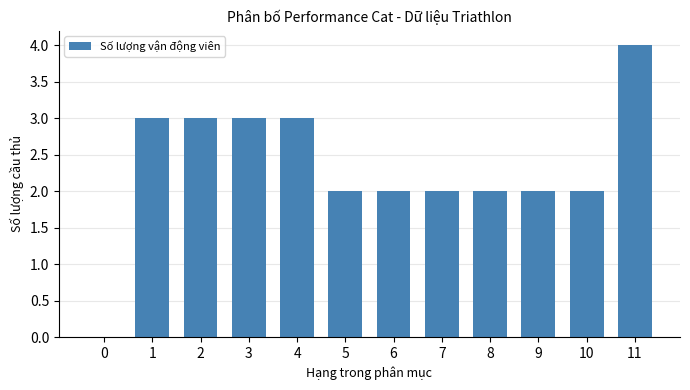

Are the bars horizontal?

No